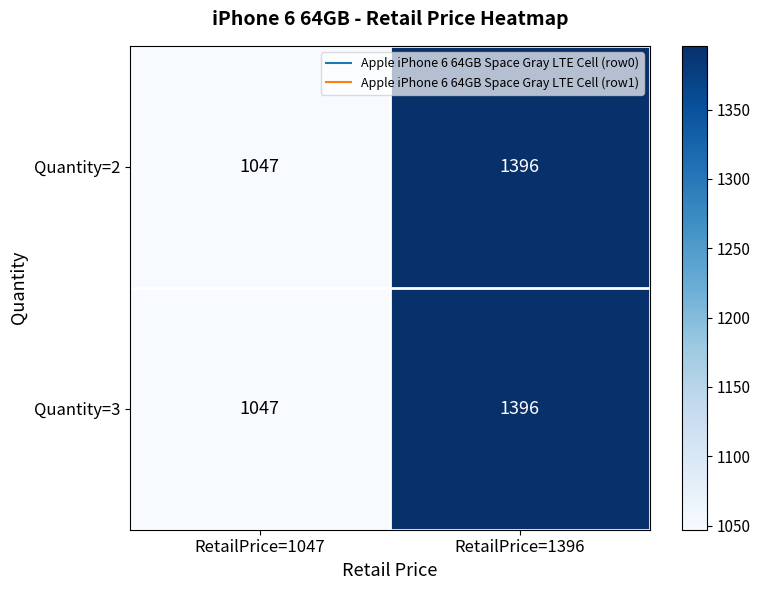

What is the difference between the maximum and minimum values in the Quantity=3 series?

349